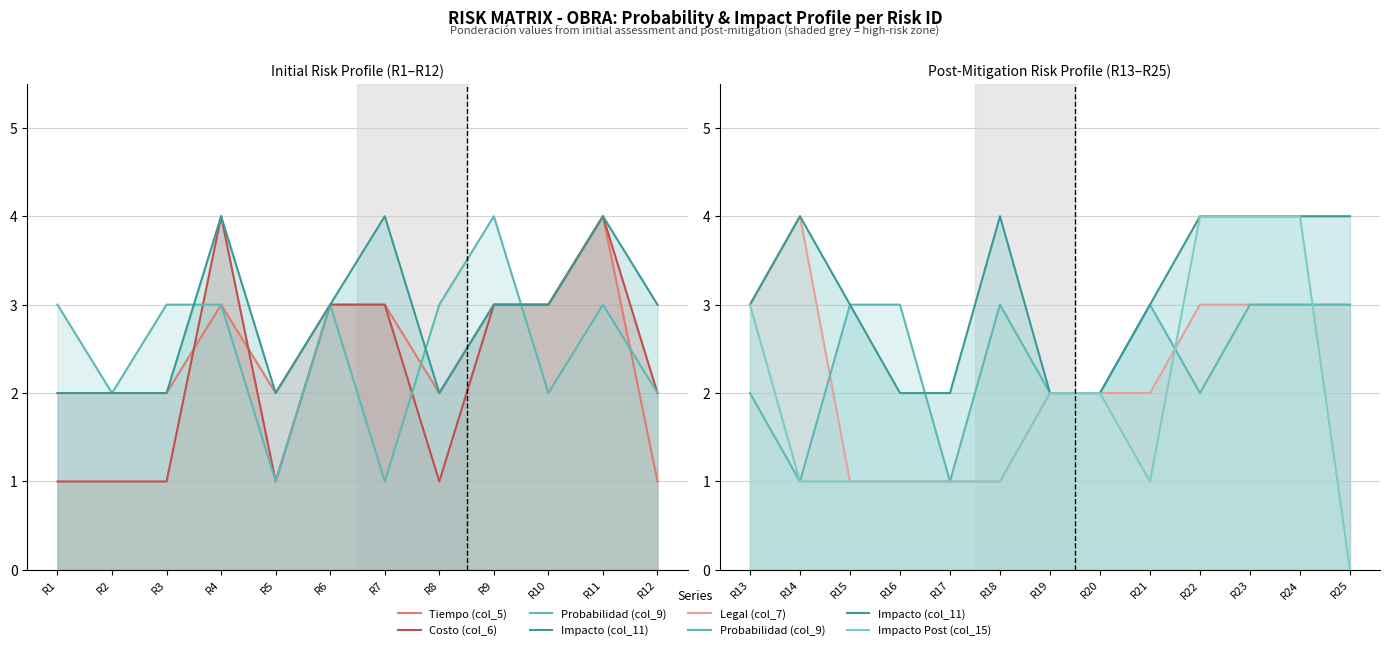

Between R10 and R21, which series saw the biggest shift?

Impacto Post (col_15)